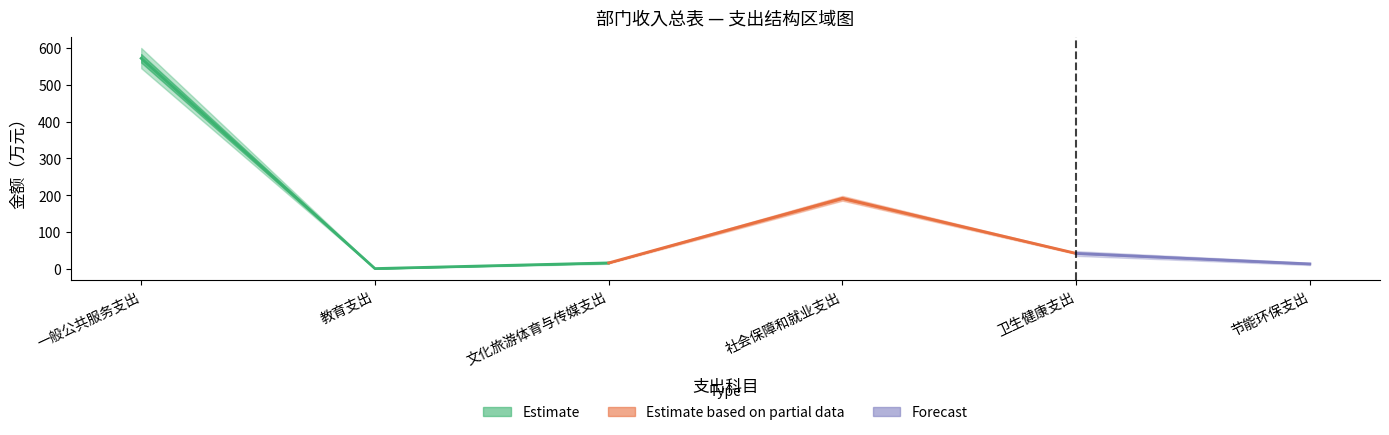

What is the value of the 总计 point at the 4th from the left?

191.4